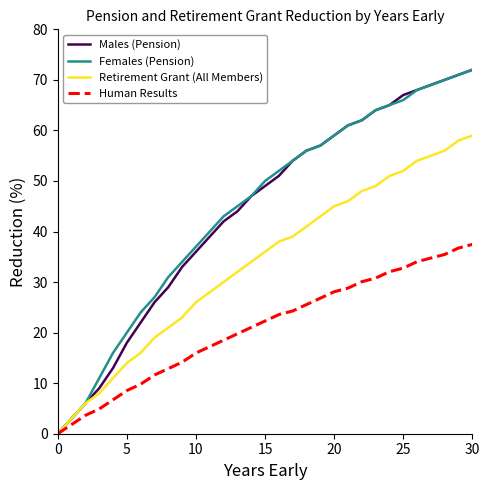

How many lines are shown in the chart?

4